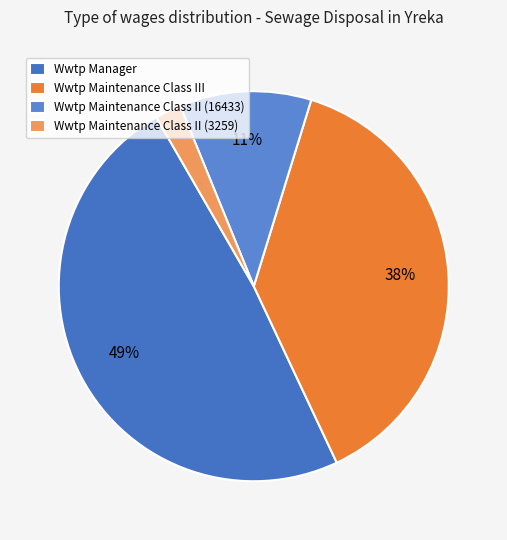

How many segments does this pie chart have?

4